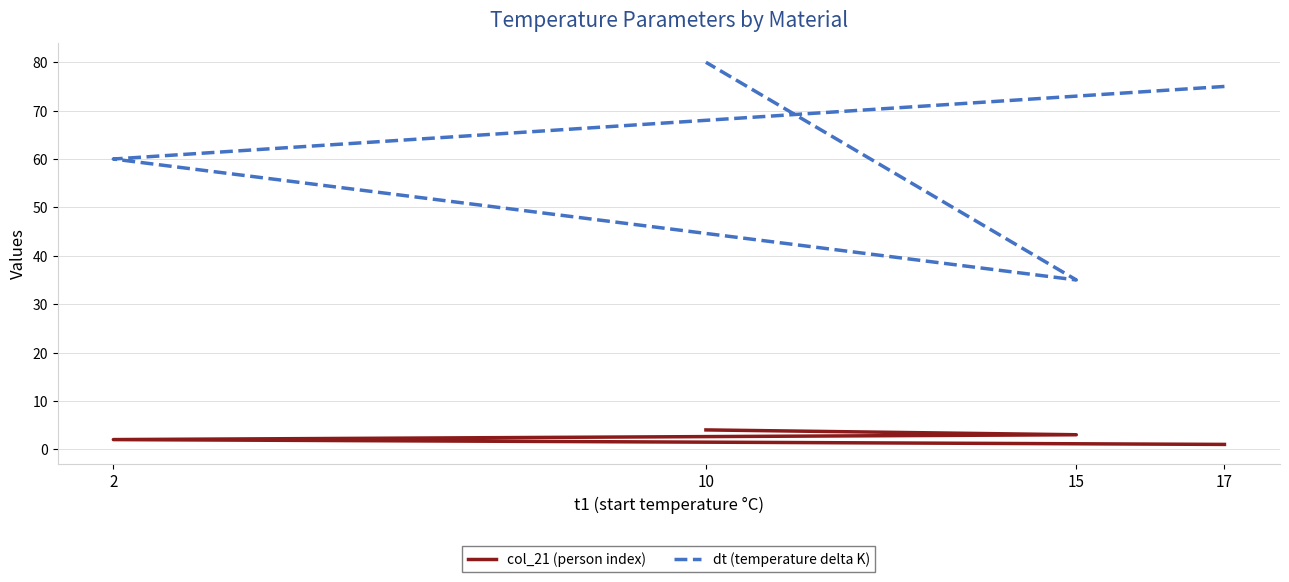

Between 10 and 2, which is larger?

10